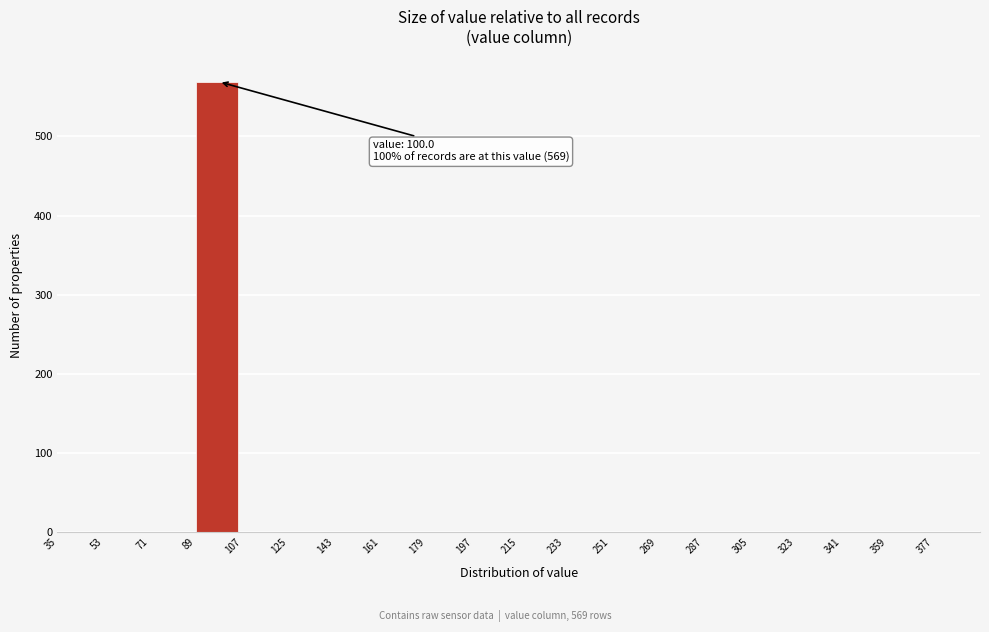

Which range on the x-axis has the tallest bar?

89 to 107